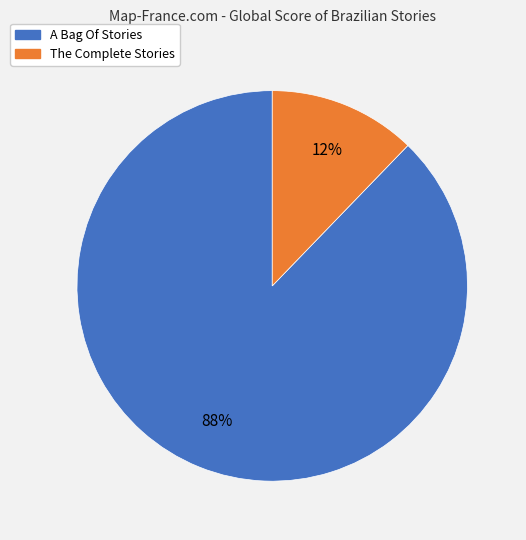

What is the ratio of the value at The Complete Stories to the value at A Bag Of Stories?

0.1